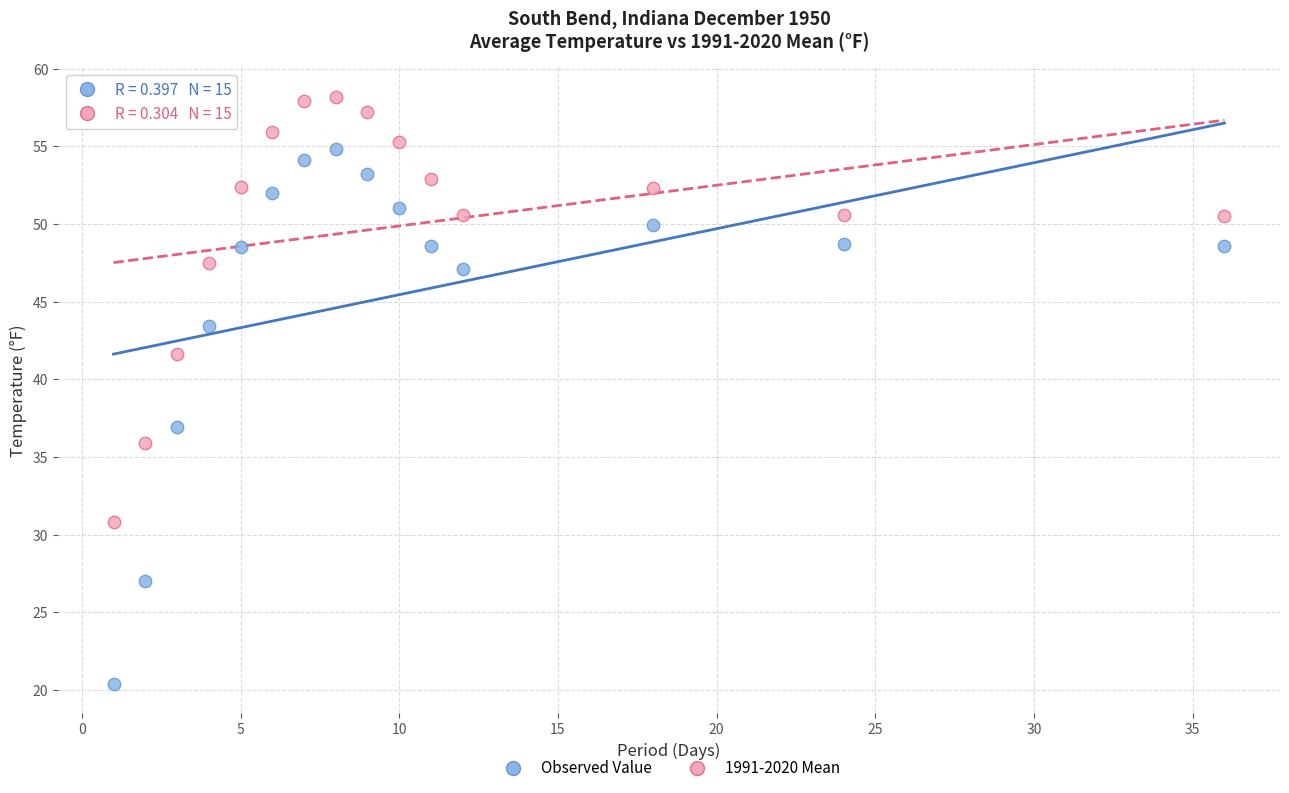

Across all data points, what is the range of X values (max minus min)?

35.0